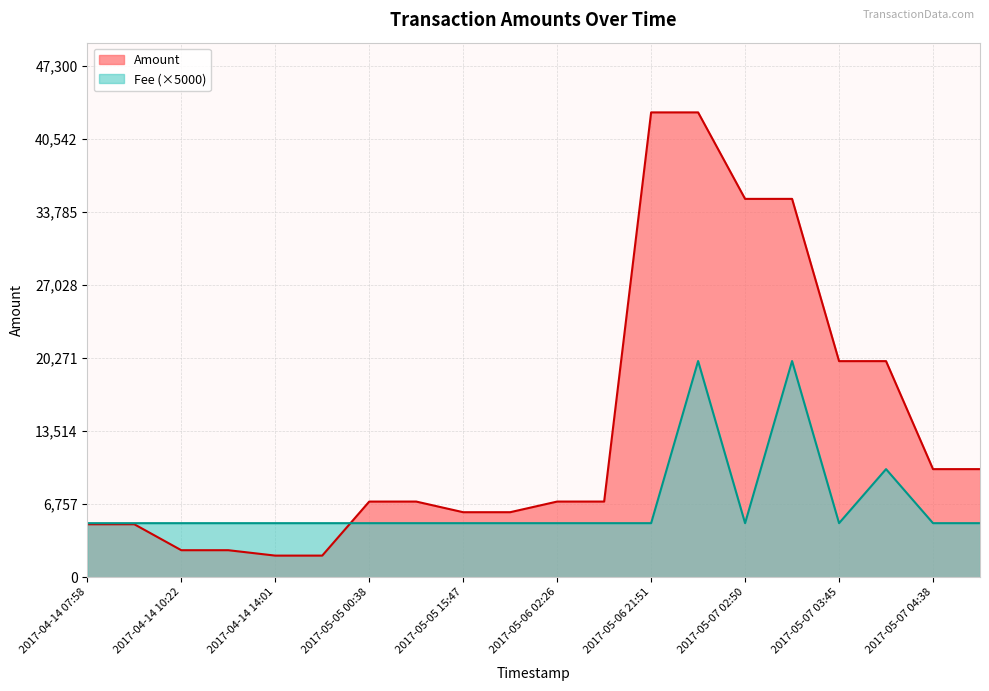

Does the chart display data point markers on the line(s)?

No